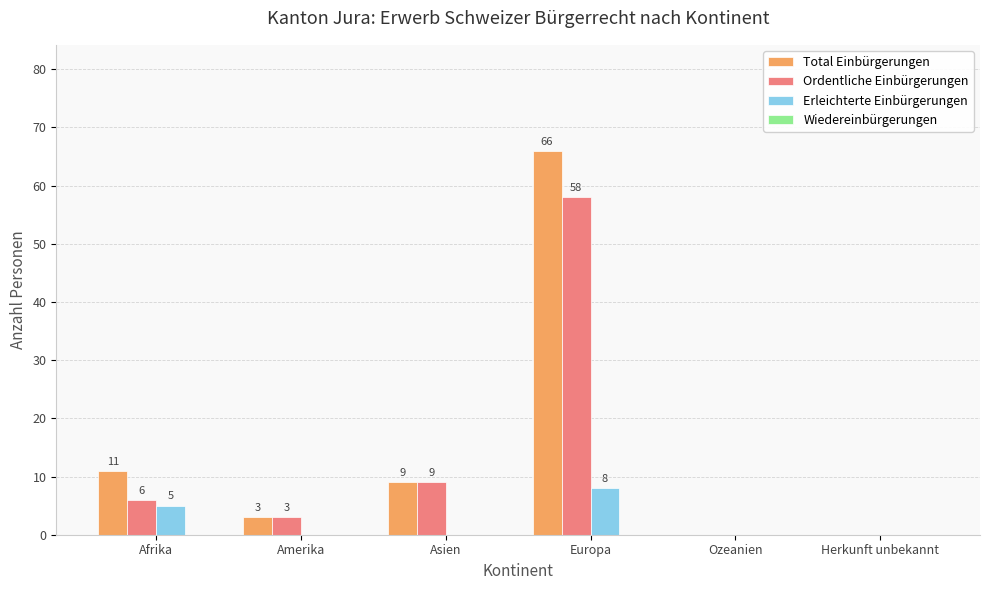

Is the value of Erleichterte Einbürgerungen at Herkunft unbekannt greater than the value of Ordentliche Einbürgerungen at Amerika?

No